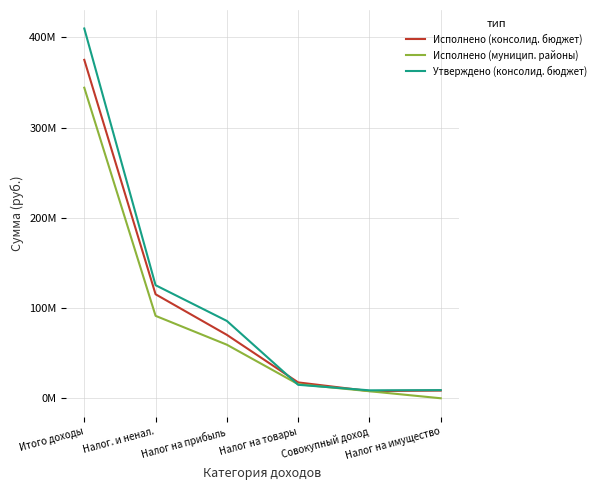

Rank the series at Совокупный доход from highest to lowest value.

Утверждено (консолид. бюджет), Исполнено (консолид. бюджет), Исполнено (муницип. районы)